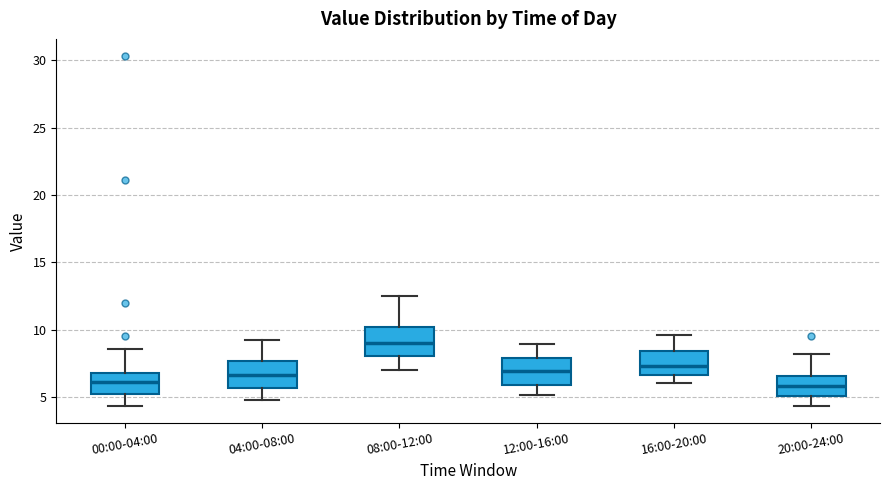

Reading left to right, transcribe this box plot: for each box, give where its median line is, the range the box spans, and where its two whiskers end, as read against the y-axis. The values are not printed on the chart, so give them approximately, as read against the axis.

00:00-04:00: median 6.0, box 5.0 to 7.0, whiskers 4.5 to 8.5
04:00-08:00: median 6.5, box 5.5 to 7.5, whiskers 5.0 to 9.0
08:00-12:00: median 9.0, box 8.0 to 10.0, whiskers 7.0 to 12.5
12:00-16:00: median 7.0, box 6.0 to 8.0, whiskers 5.0 to 9.0
16:00-20:00: median 7.5, box 6.5 to 8.5, whiskers 6.0 to 9.5
20:00-24:00: median 6.0, box 5.0 to 6.5, whiskers 4.5 to 8.0